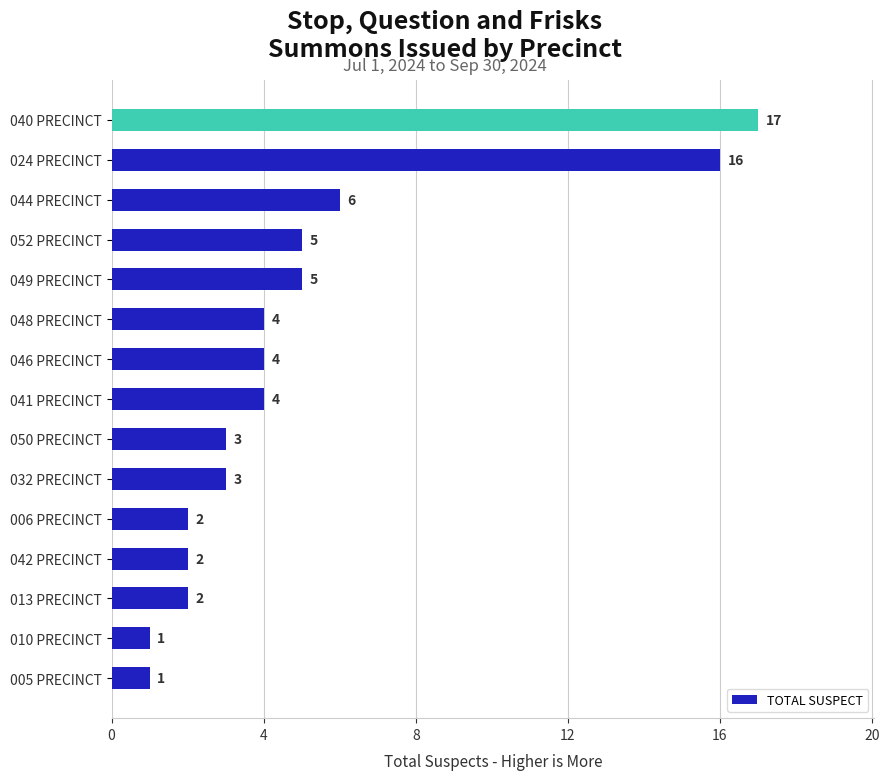

Reading bottom to top, what are all the values shown in this chart?

1	1	2	2	2	3	3	4	4	4	5	5	6	16	17